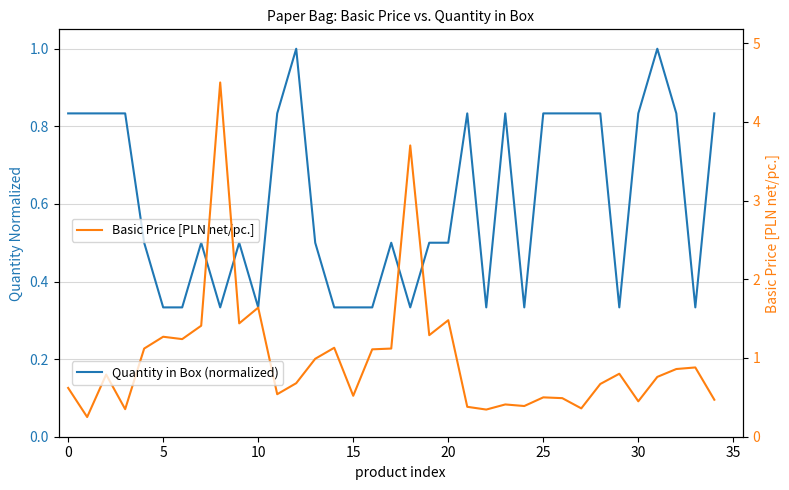

The value of Basic Price [PLN net/pc.] at 26 is 0.5. True or false?

True